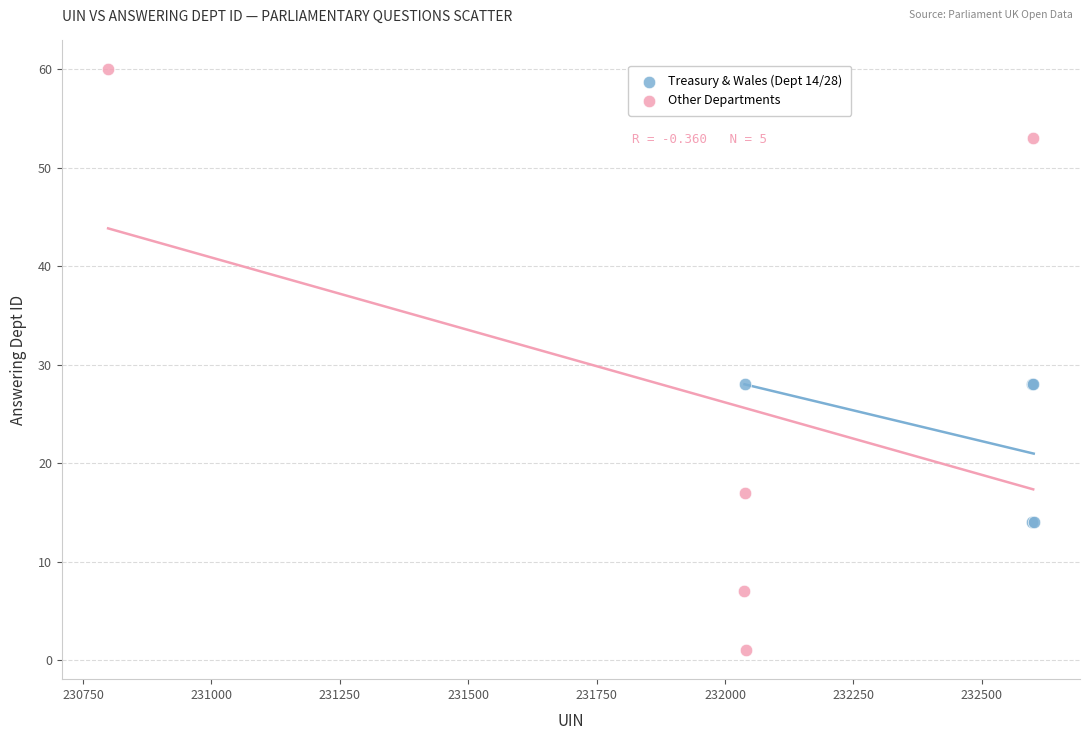

Which series contains the highest Y value?

Other Departments